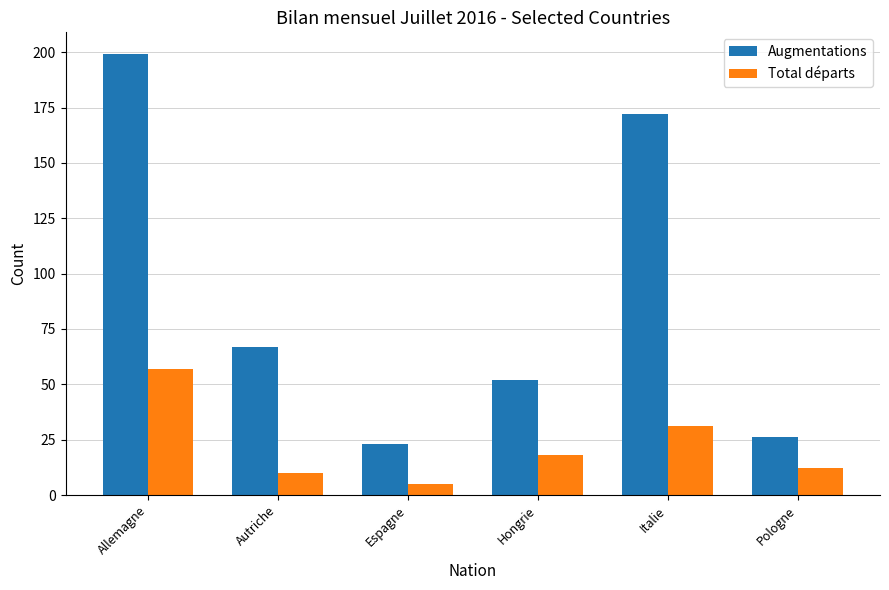

What is the smallest value displayed?

5